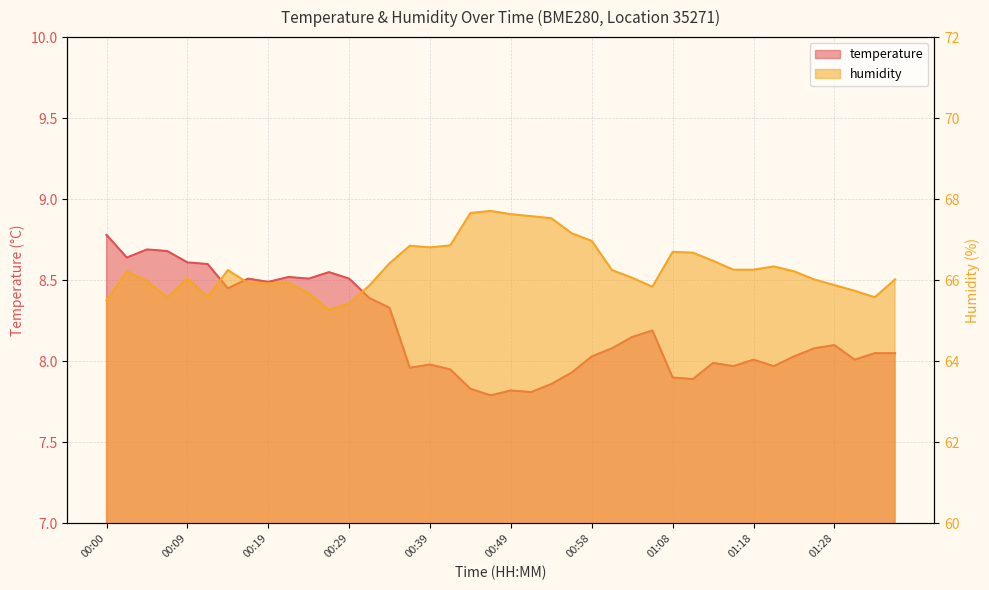

What is the difference between the second highest and second lowest values in the temperature series?

0.9